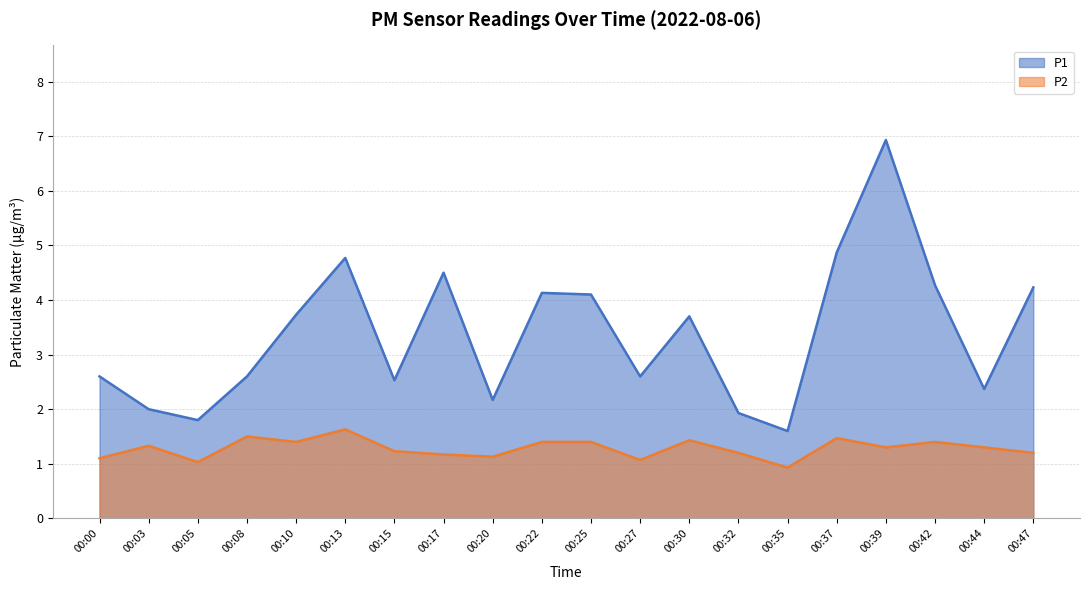

What is the maximum value shown in the chart?

6.9